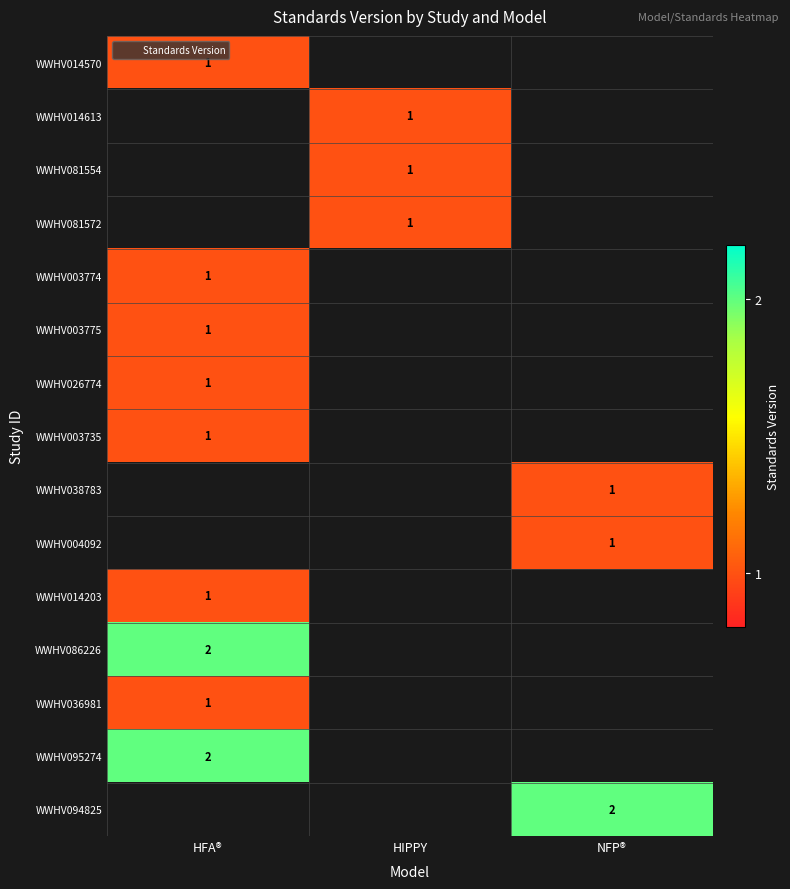

The value of WWHV081554 at HIPPY is 1. True or false?

True